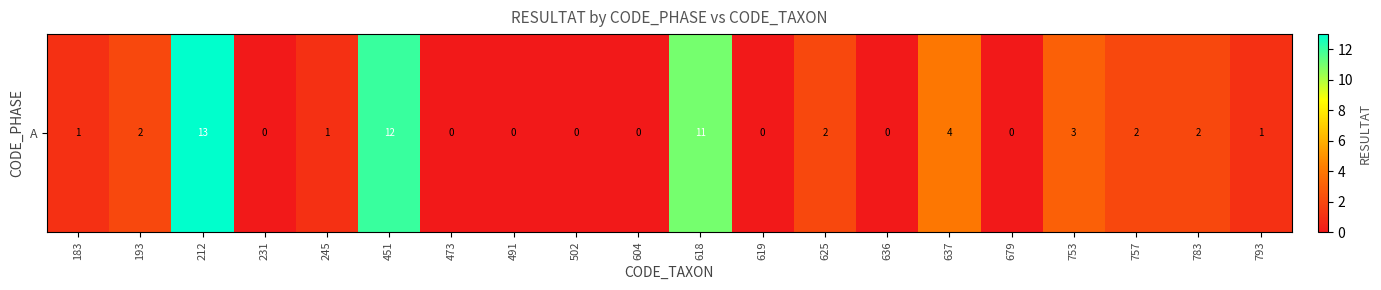

Reading right to left, what are all the values shown in this chart?

1	2	2	3	0	4	0	2	0	11	0	0	0	0	12	1	0	13	2	1